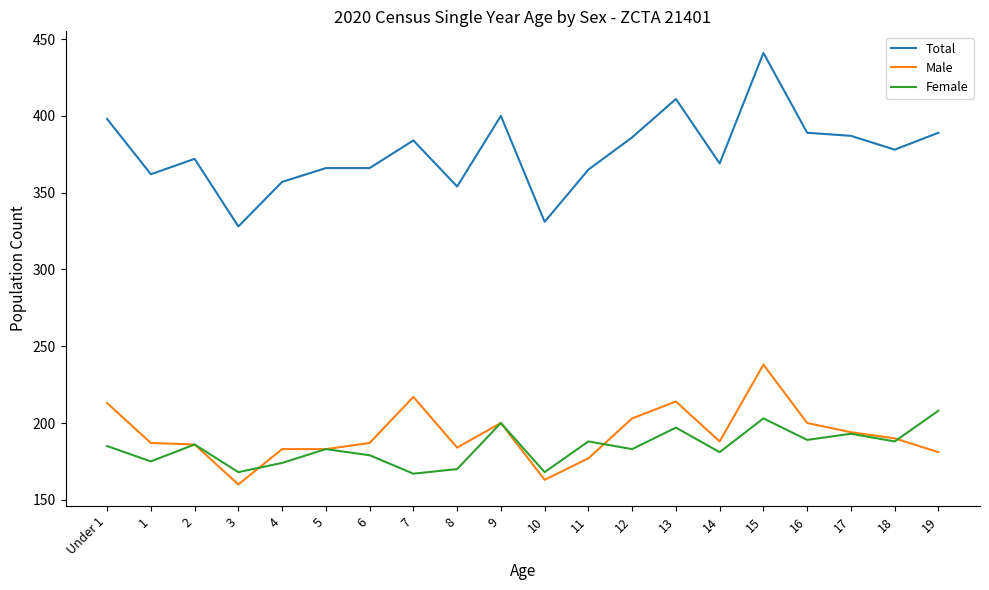

The value of Total at 2 is 372. True or false?

True